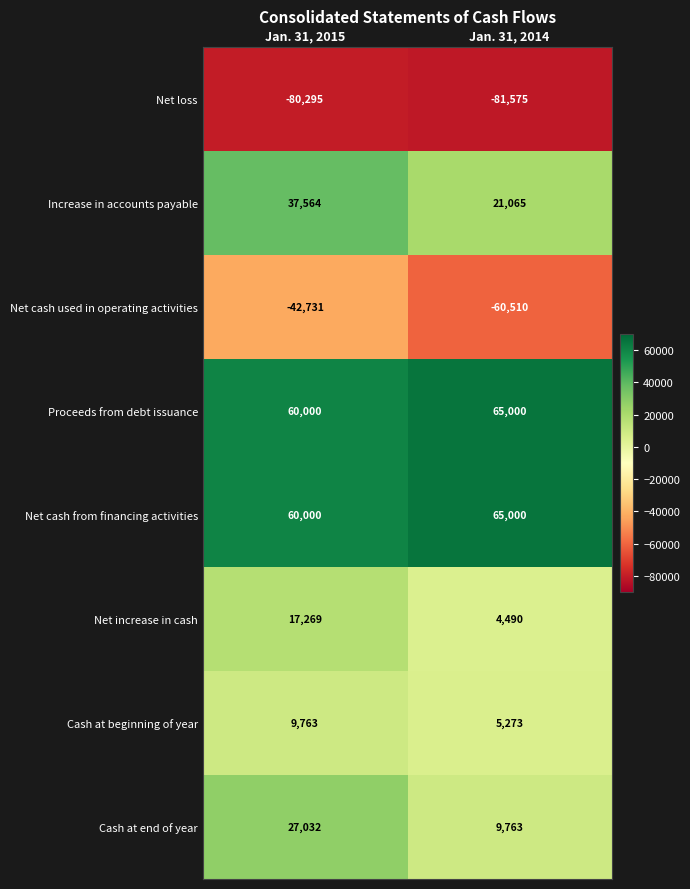

What is the sum of all Net loss values?

-161870